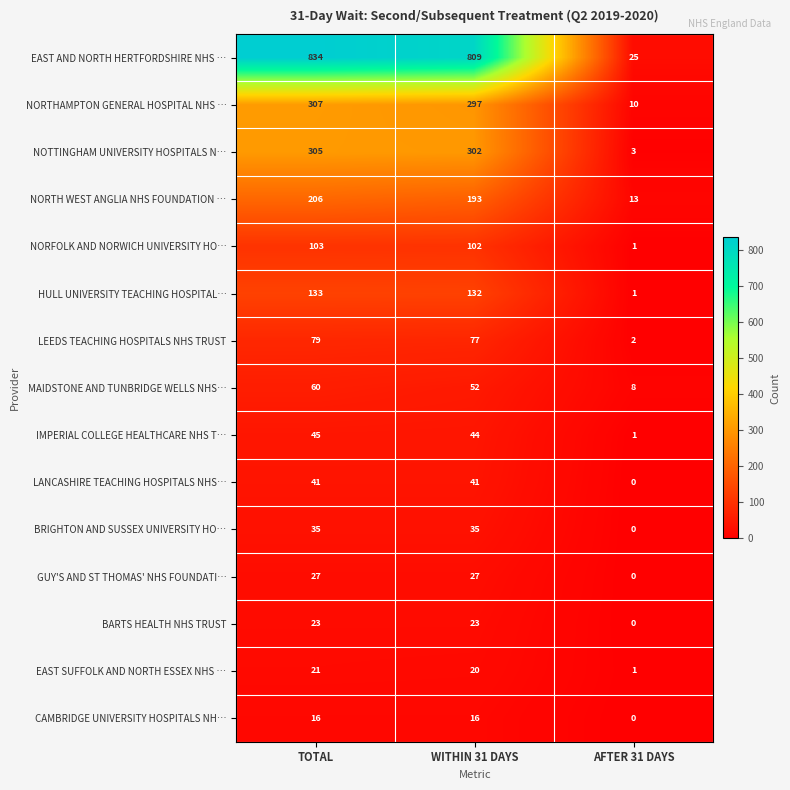

At how many categories does at least one series exceed 640?

2